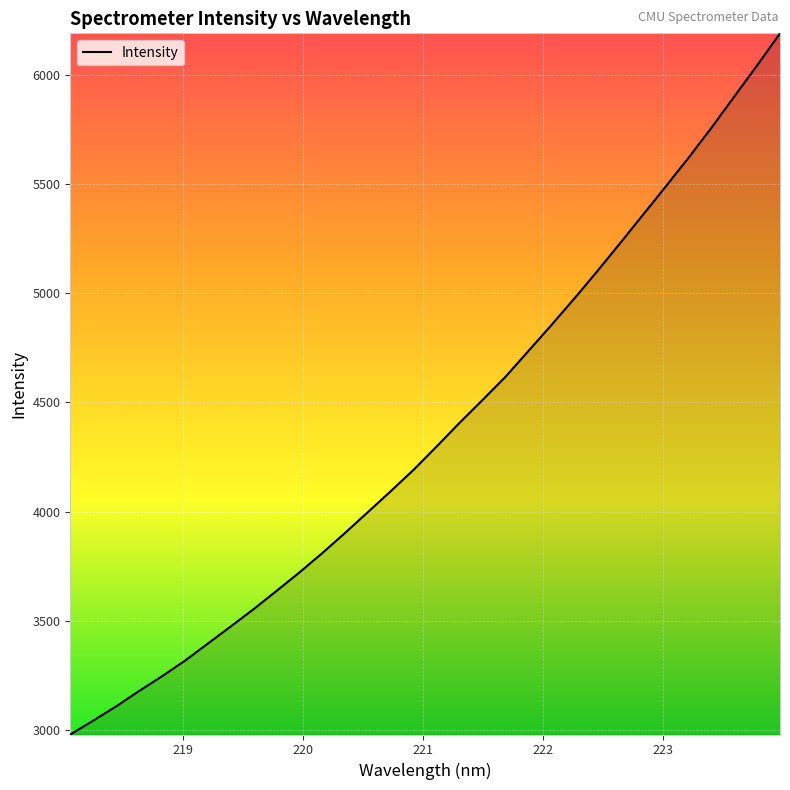

What is the greatest value displayed?

6188.7